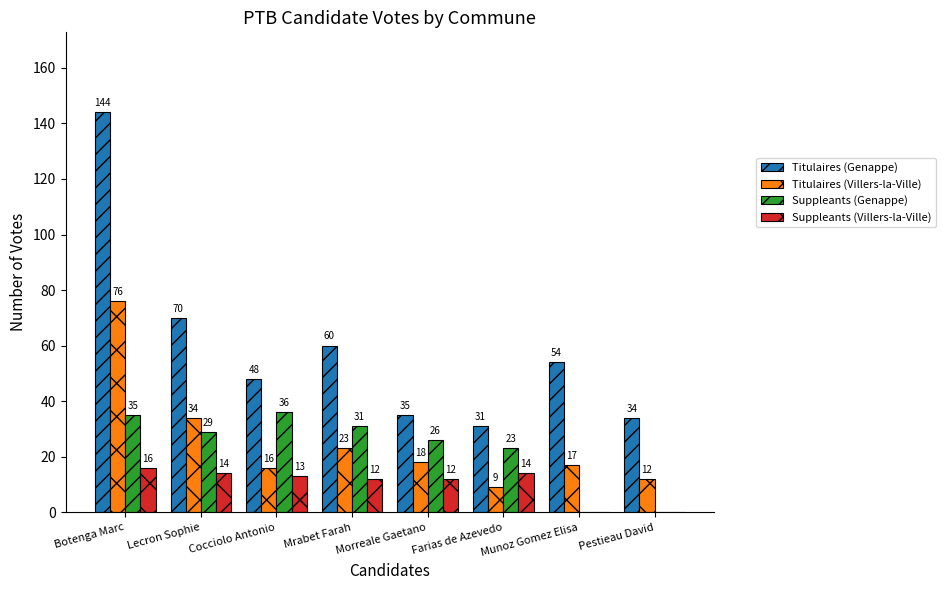

True or false: Titulaires (Villers-la-Ville) has a value of 16 at Cocciolo Antonio.

True